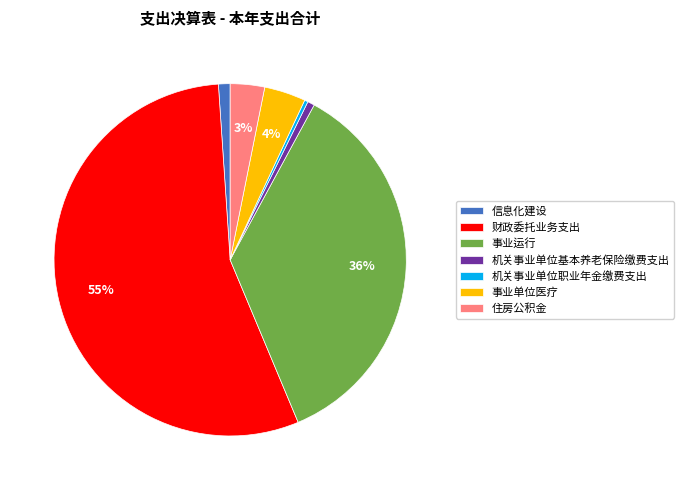

To the nearest percent, what is the difference between the largest and smallest slice percentages?

55%